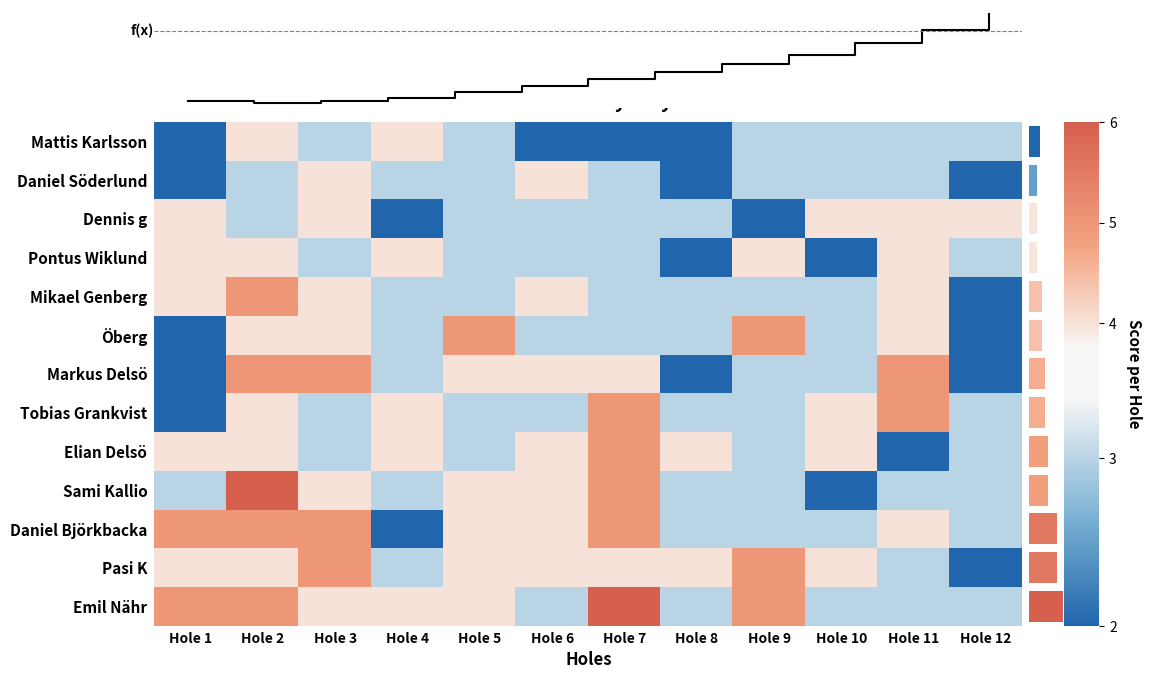

At which label is Tobias Grankvist closest to 3?

Hole 3